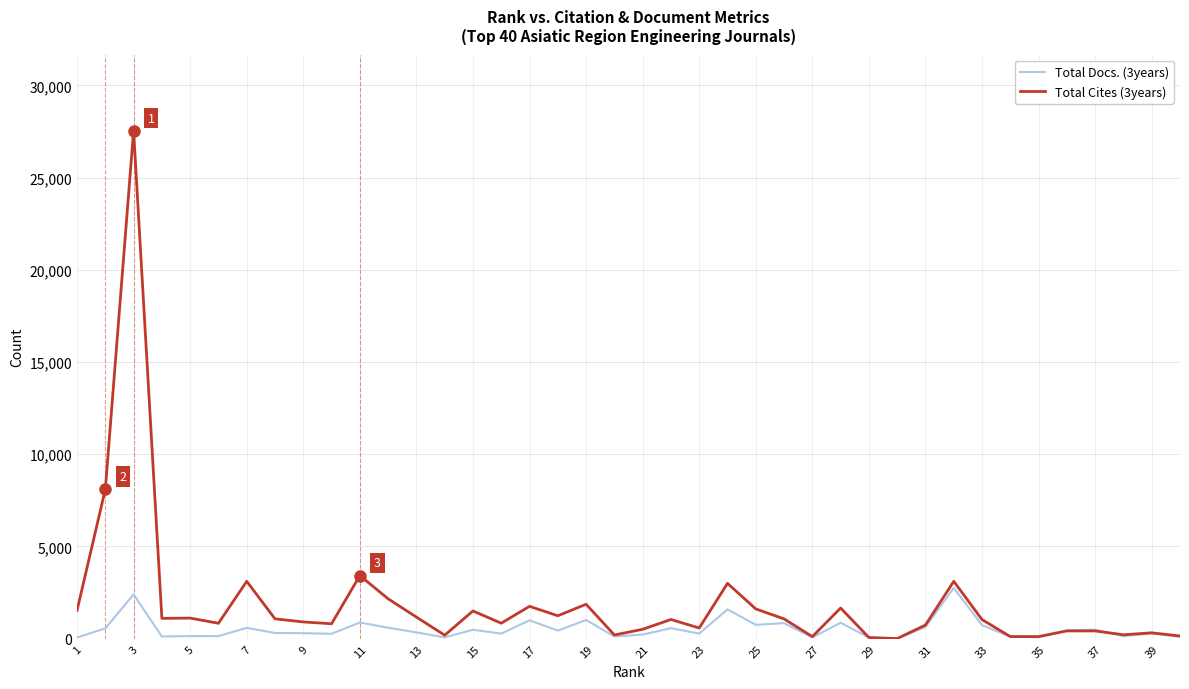

Which series has the largest range (max minus min)?

Total Cites (3years)